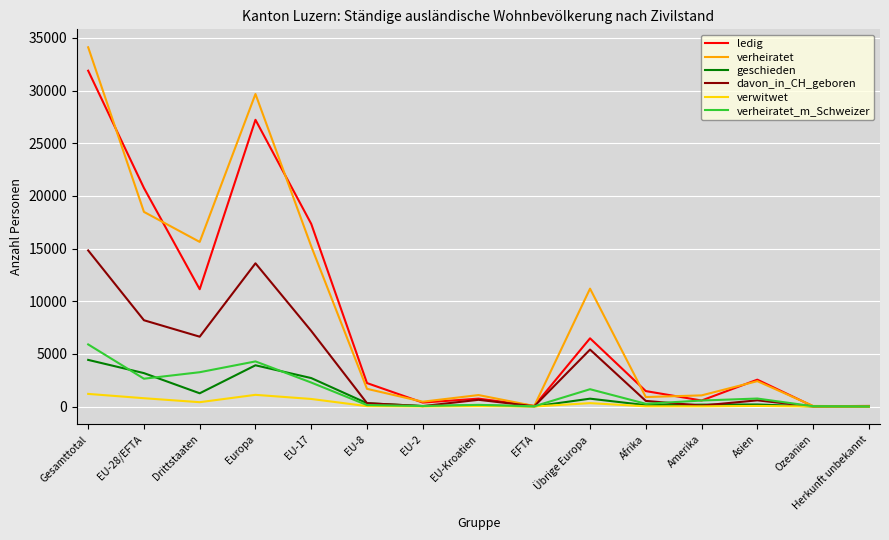

At which category is the sum across all series the highest?

Gesamttotal